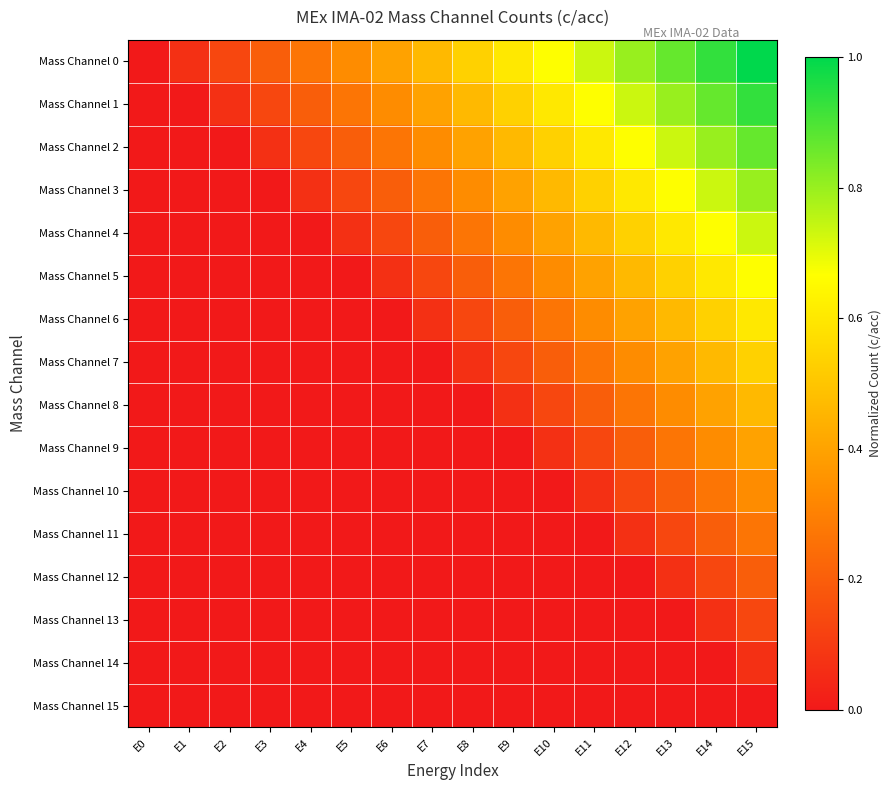

Which has a higher value, E9 or E8?

E9